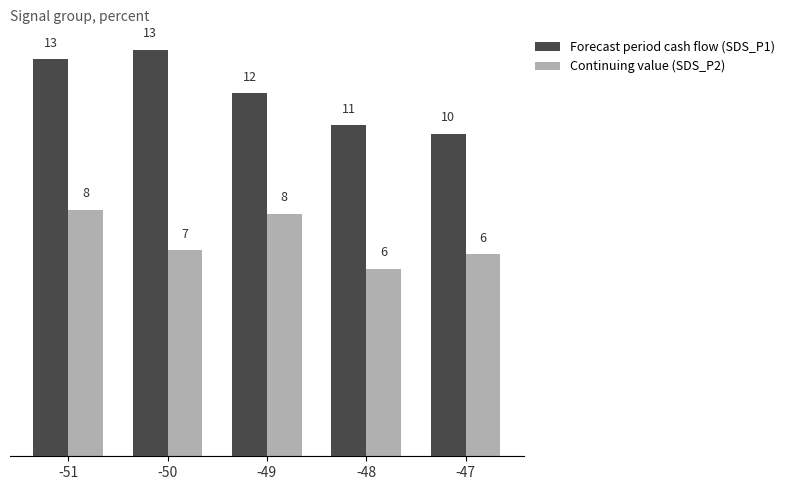

Reading left to right, what are all the values shown in this chart?

Forecast period cash flow (SDS_P1): -51=12.7	-50=12.9	-49=11.6	-48=10.6	-47=10.3
Continuing value (SDS_P2): -51=7.8	-50=6.6	-49=7.7	-48=6.0	-47=6.4